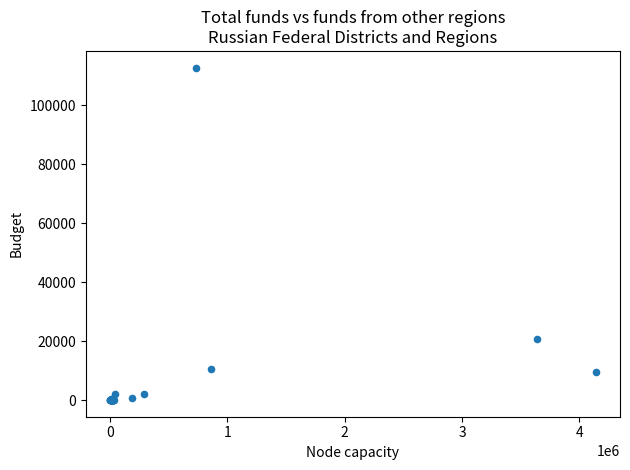

What Y value in the scatter plot is closest to 56353?

20623